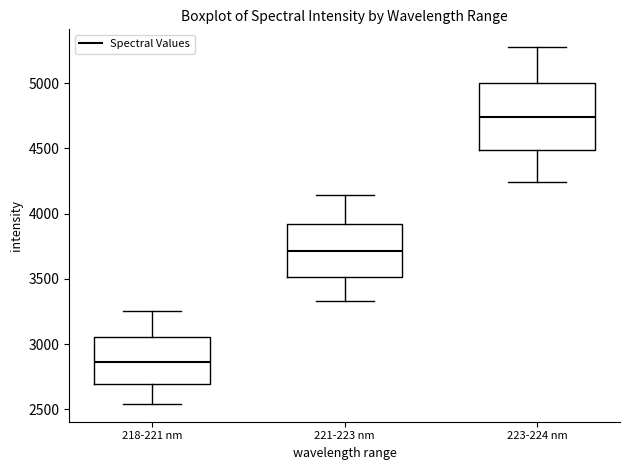

Comparing the boxes themselves (not the whiskers), which one is the tallest?

223-224 nm